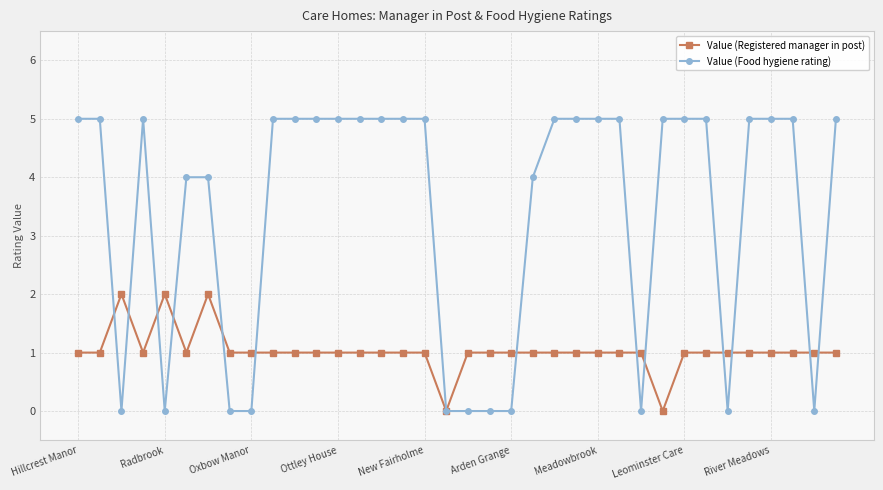

What is the value of the Value (Food hygiene rating) point at the 33rd from the left?

5